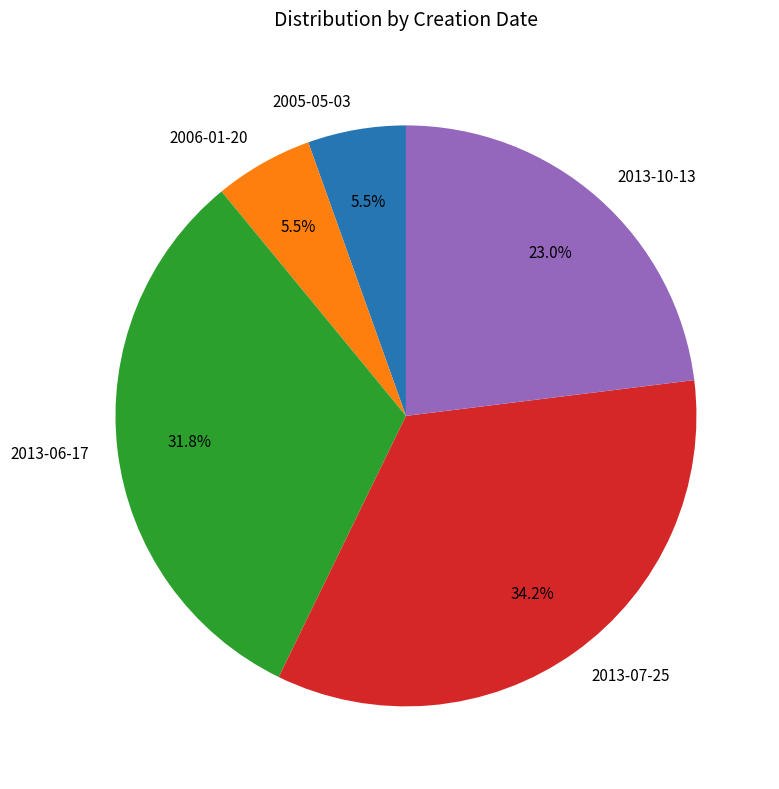

To the nearest percent, what is the difference between the largest and smallest slice percentages?

29%